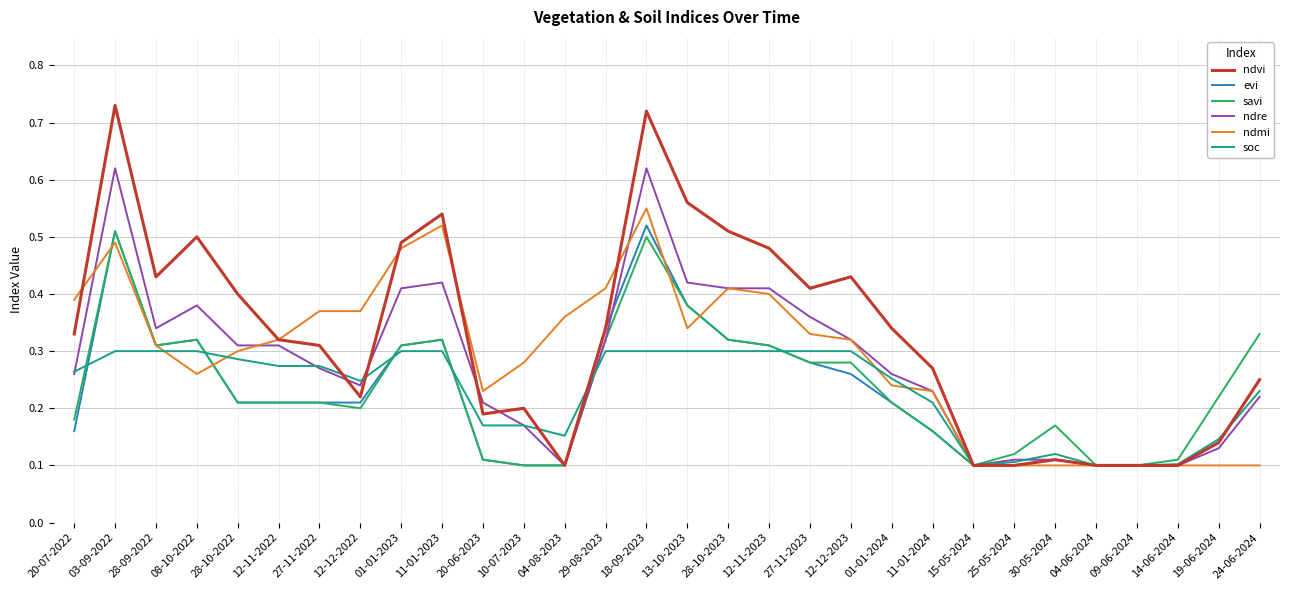

Between 12-11-2022 and 12-12-2023, which series saw the biggest shift?

ndvi